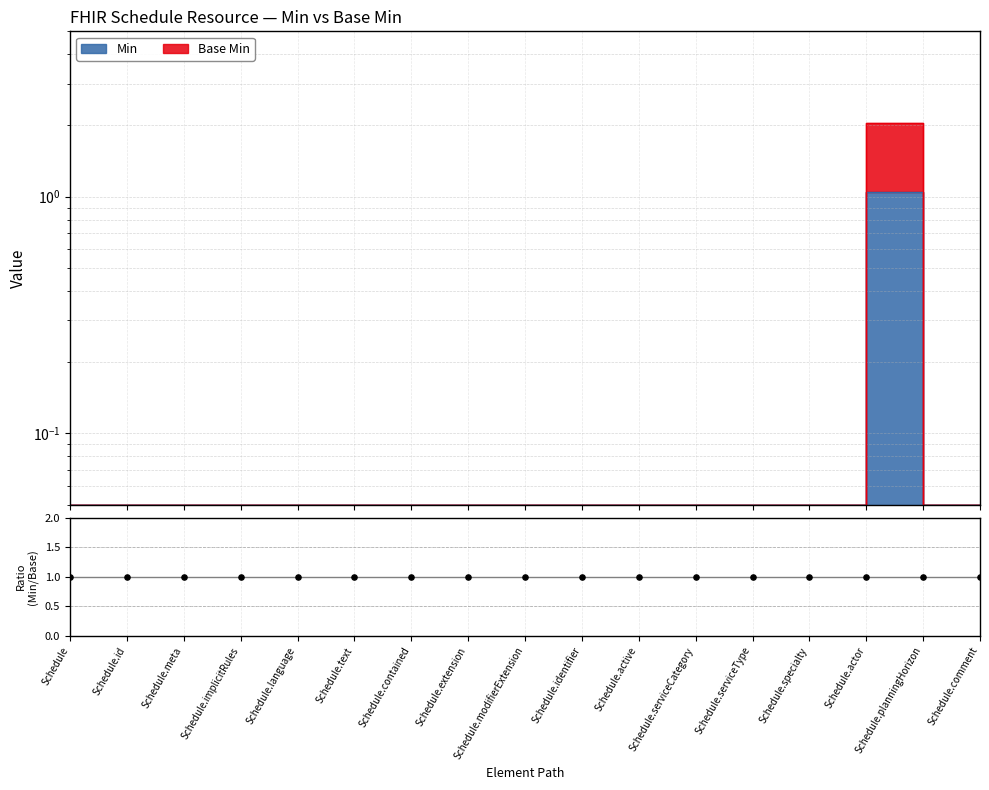

At how many categories does at least one series exceed 1?

1